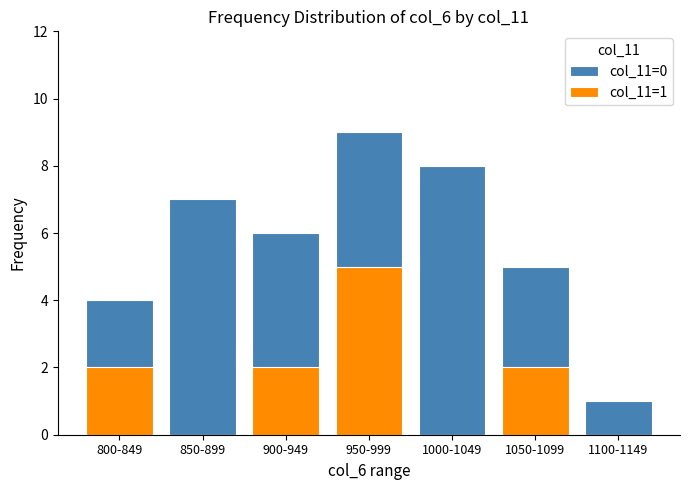

Which series has the widest spread of values?

col_11=0